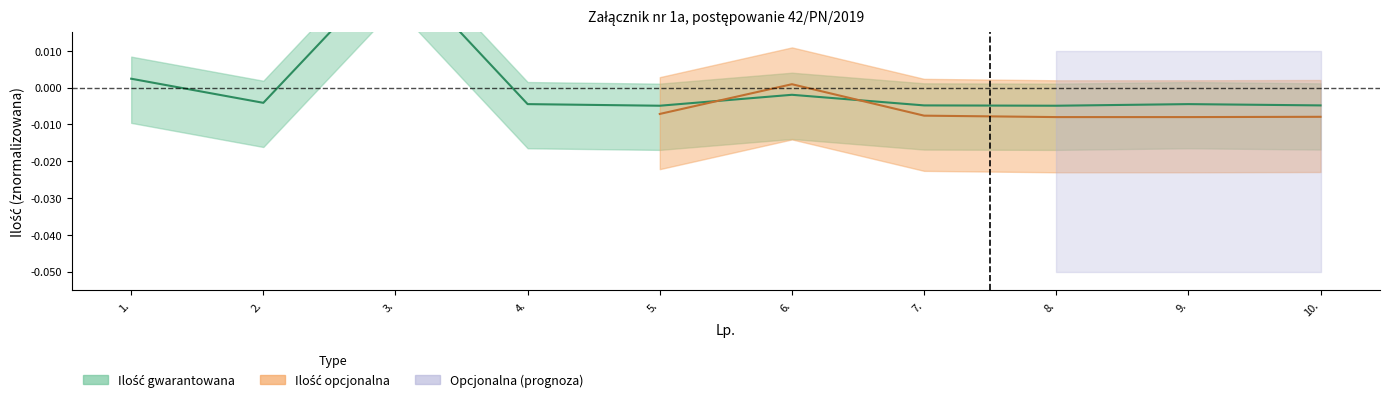

Where is the data nearest to the value 0?

6.